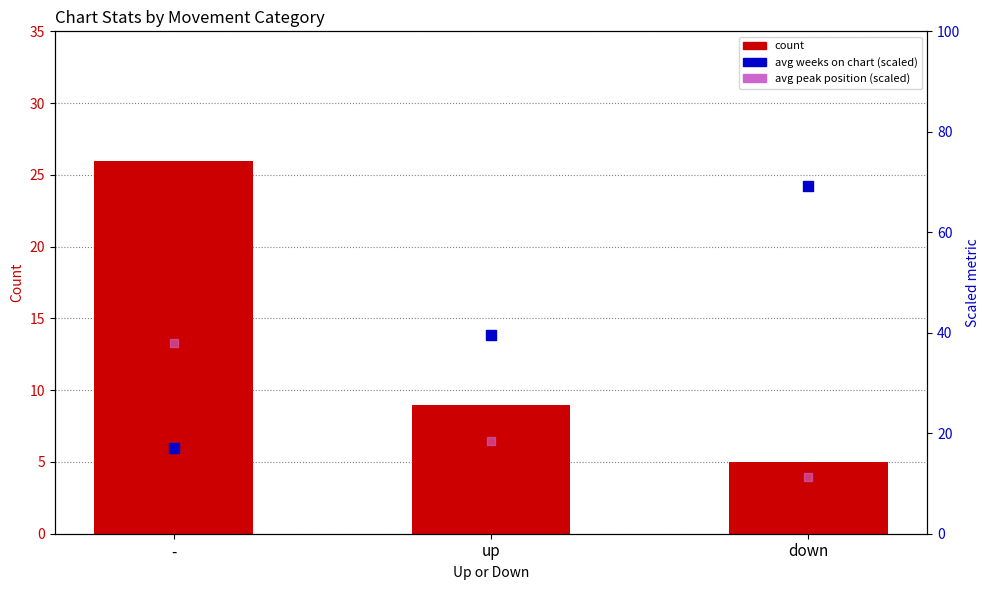

Which series has the widest spread of Y values?

avg weeks on chart (scaled)